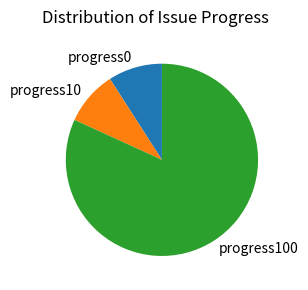

True or false: progress100 accounts for 82% of the total.

True